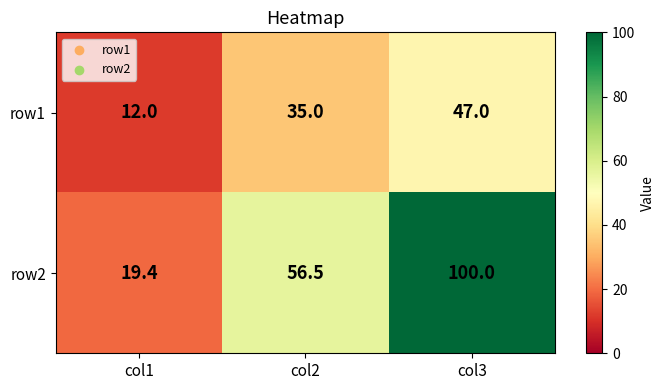

How many data points in row1 are less than 35?

1